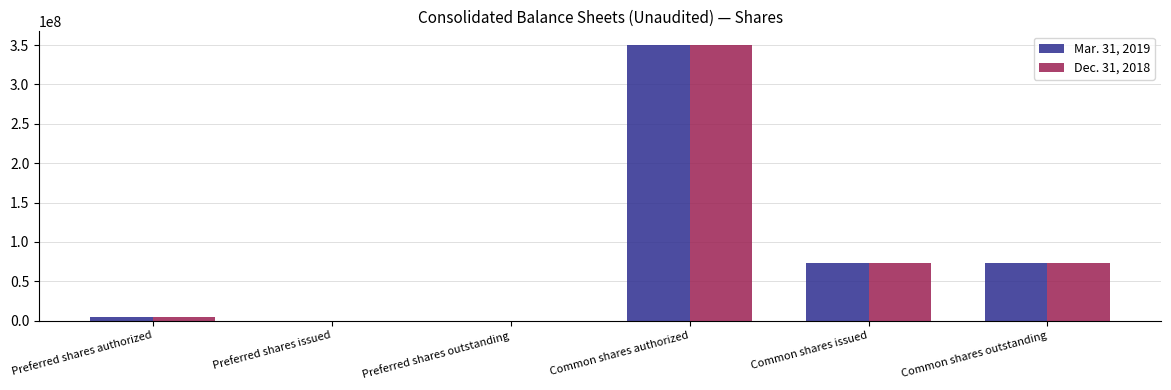

What is the average value of the Mar. 31, 2019 series?

83410764